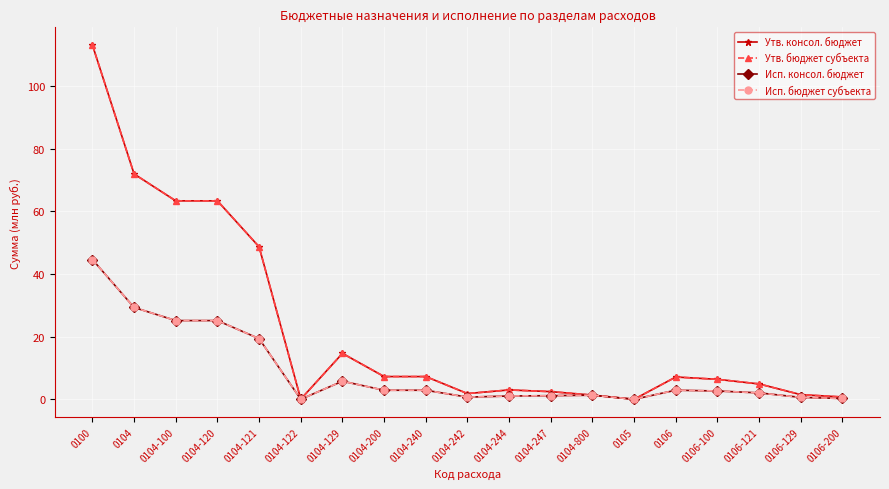

Between 0104-100 and 0105, which is larger?

0104-100